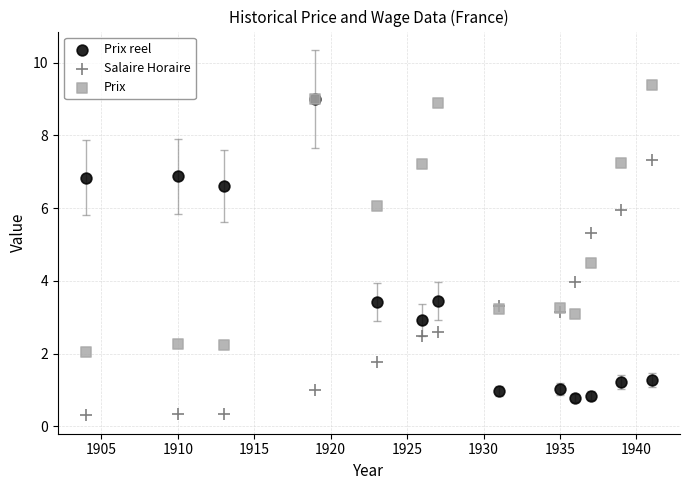

In the Prix series, what Y value is closest to 5?

4.5